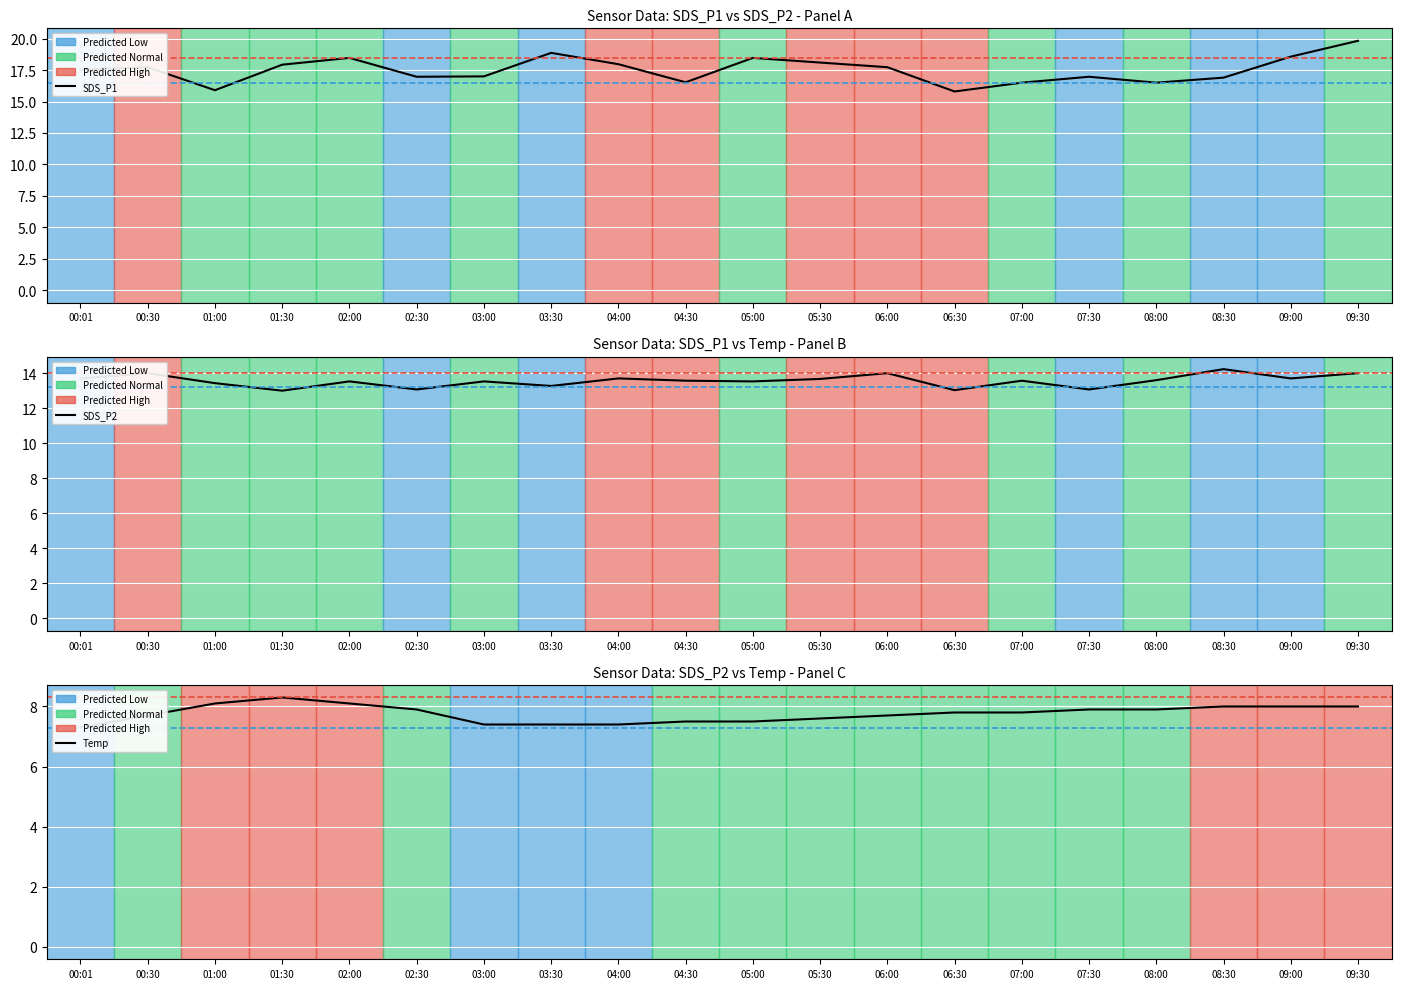

List the series in order of their peak value, highest first.

SDS_P1, SDS_P2, Temp